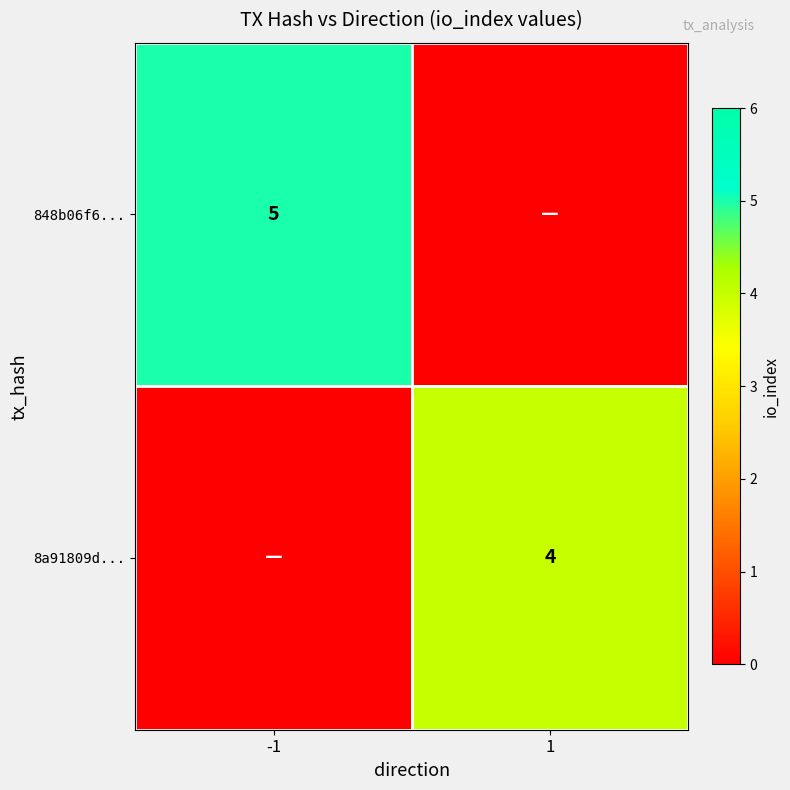

Is the value of 848b06f6... at -1 greater than the value of 8a91809d... at 1?

Yes